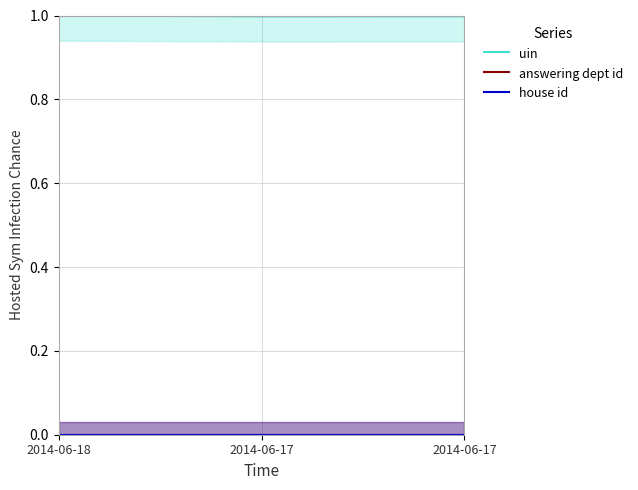

At which label does house id reach its minimum?

2014-06-18